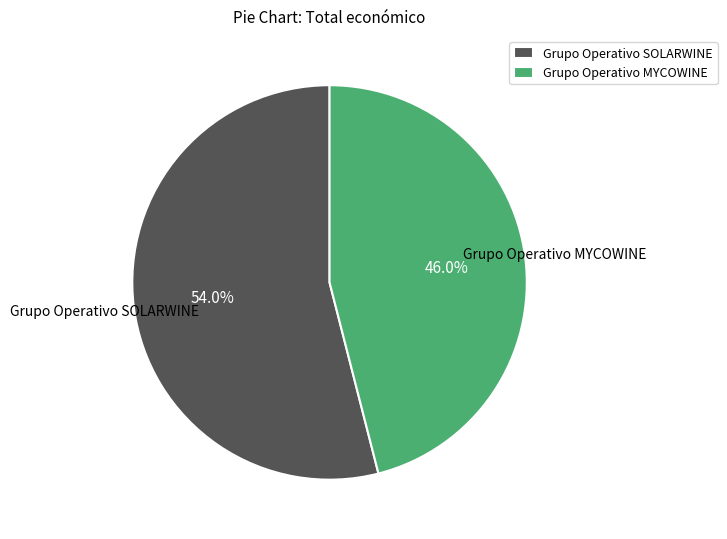

Rank the categories by value from highest to lowest.

Grupo Operativo SOLARWINE, Grupo Operativo MYCOWINE